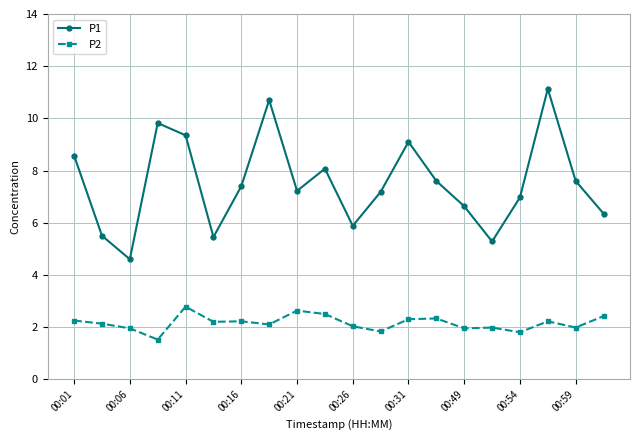

At how many categories does at least one series exceed 4?

20